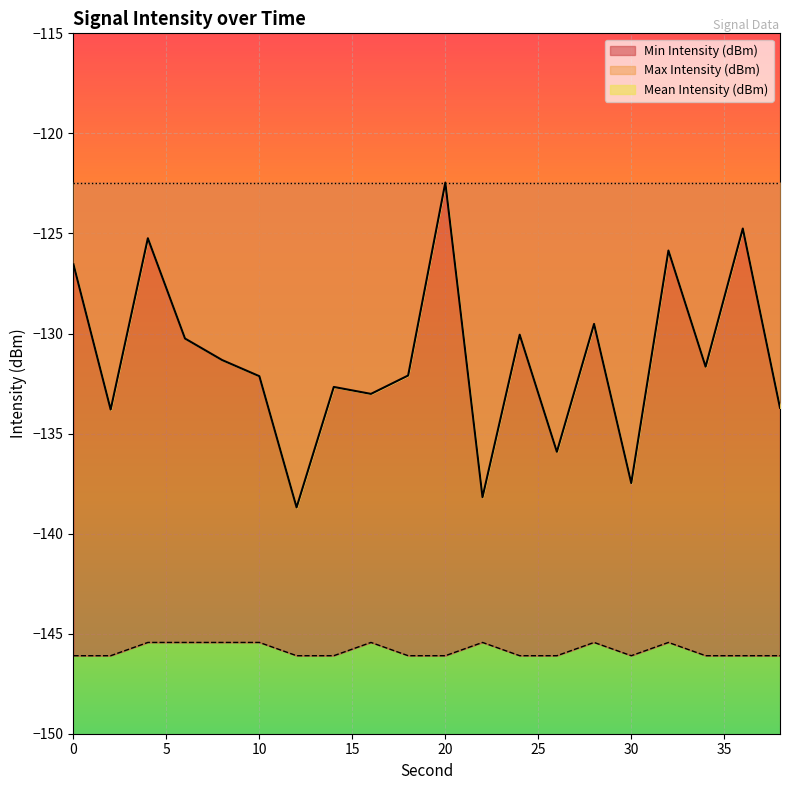

Rank the series by their average value, from highest to lowest.

Max Intensity (dBm), Min Intensity (dBm)